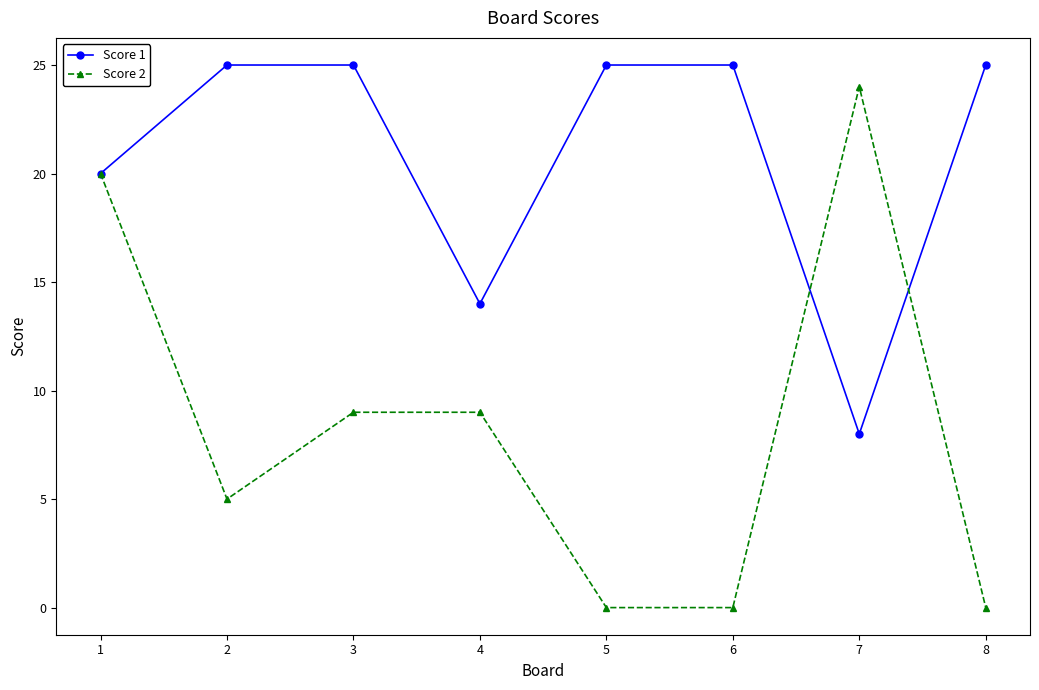

How many distinct data groups are displayed?

2